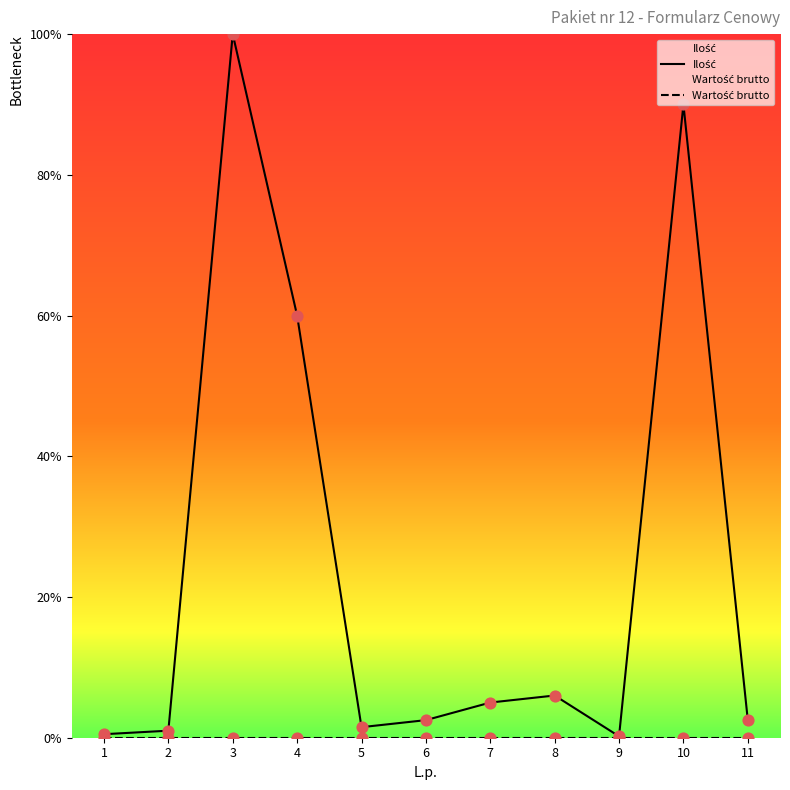

Which series contains the highest Y value?

Ilość